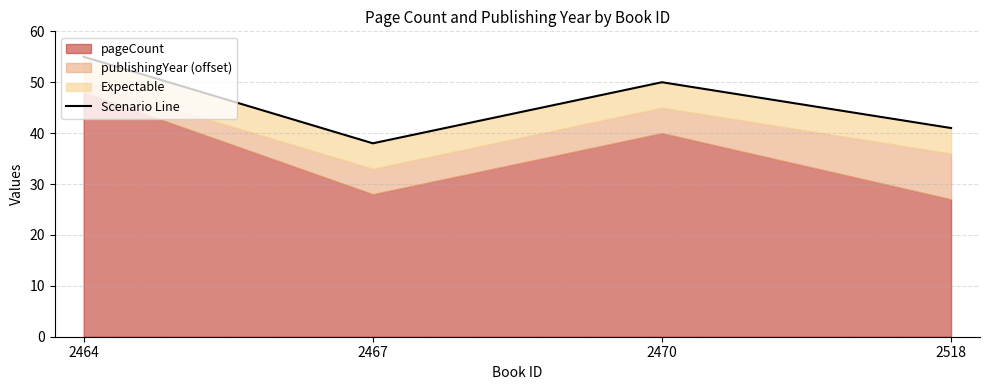

What is the change in value from 2464 to 2467?

-17